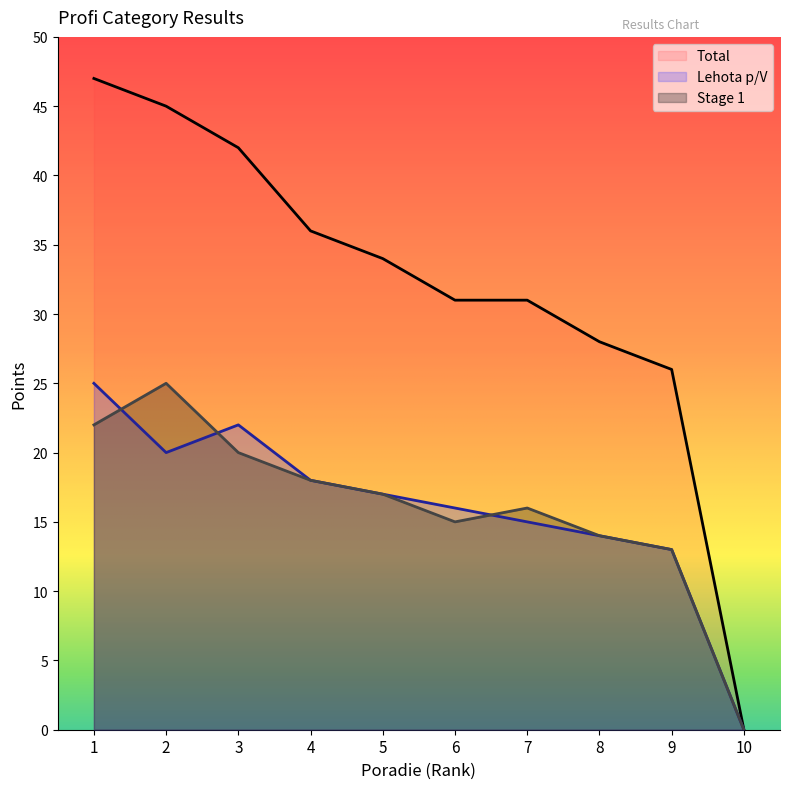

How many positive values does the Lehota p/V series have?

9